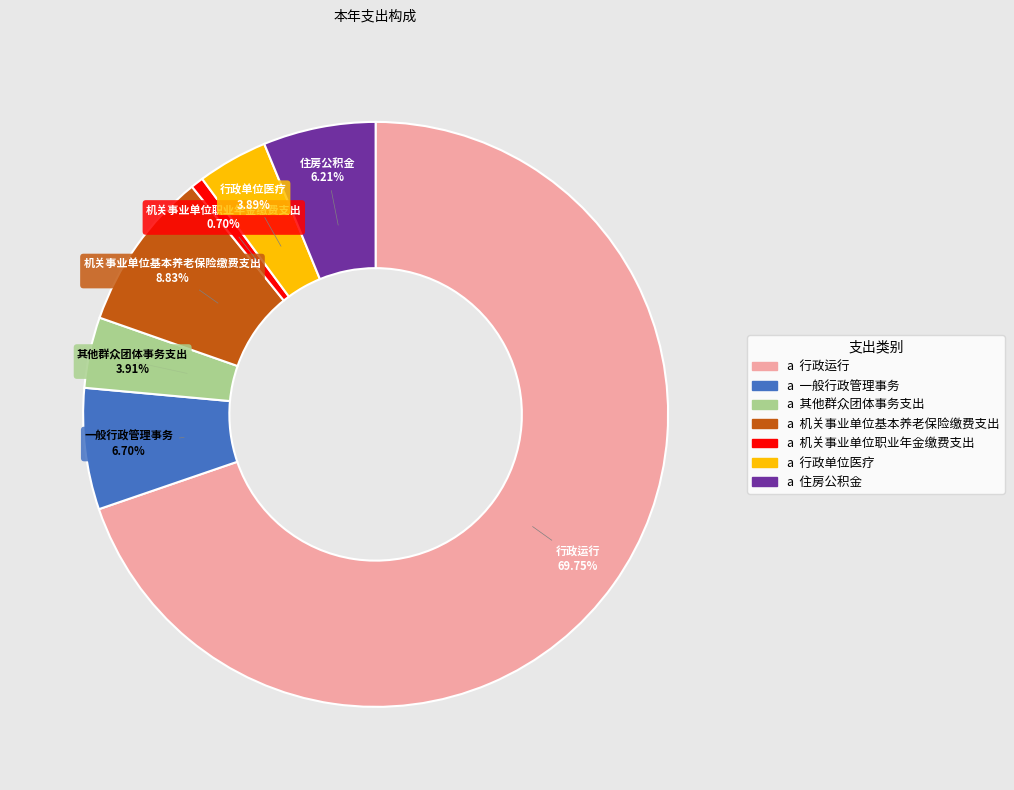

Does any single category account for the majority?

Yes